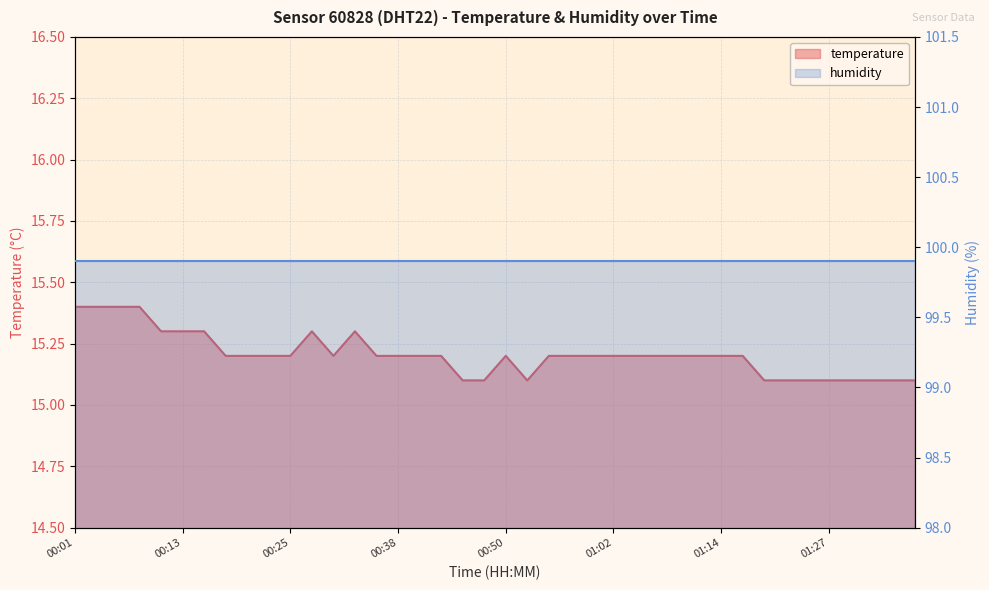

Reading left to right, list all the values displayed in this chart.

15.4	15.4	15.4	15.4	15.3	15.3	15.3	15.2	15.2	15.2	15.2	15.3	15.2	15.3	15.2	15.2	15.2	15.2	15.1	15.1	15.2	15.1	15.2	15.2	15.2	15.2	15.2	15.2	15.2	15.2	15.2	15.2	15.1	15.1	15.1	15.1	15.1	15.1	15.1	15.1